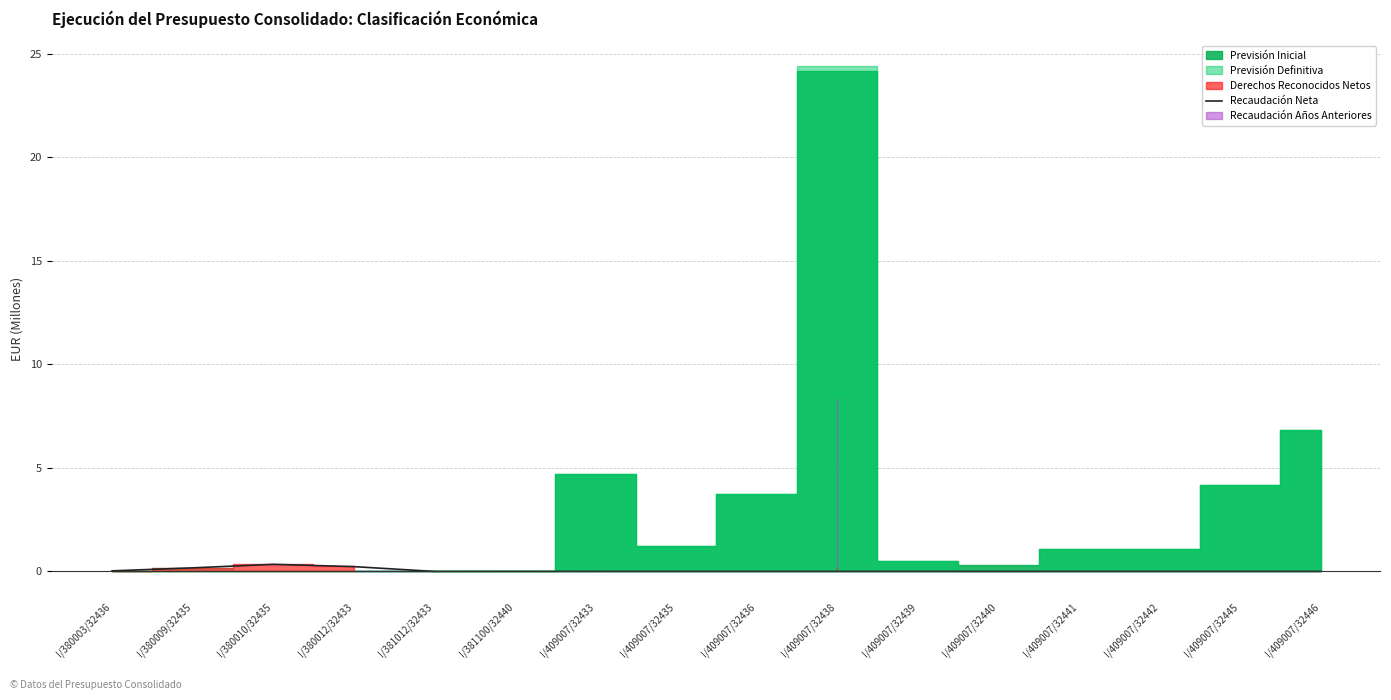

The value of Recaudación Neta at I/409007/32438 is 0.0. True or false?

True